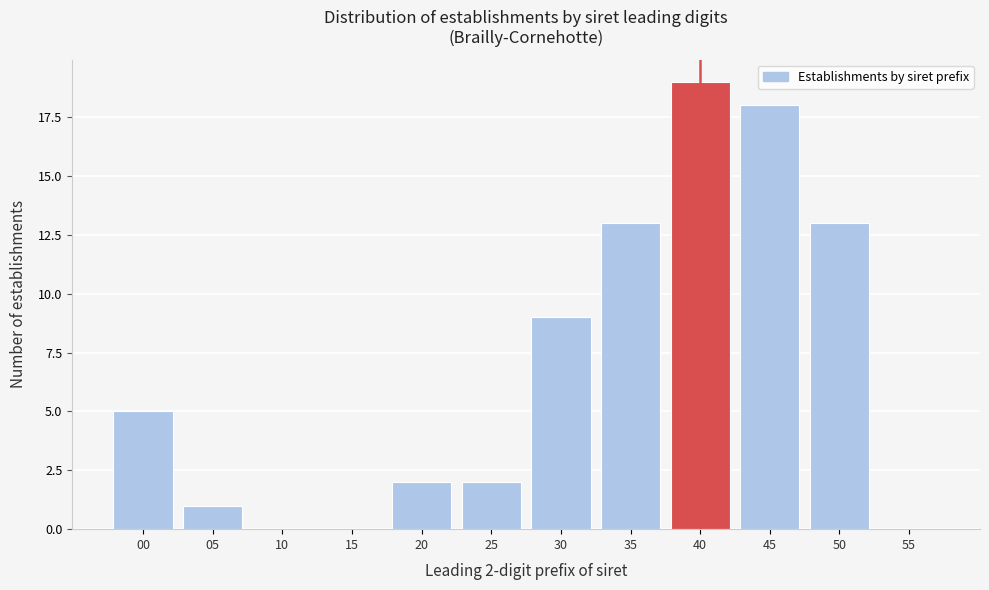

Reading left to right, extract all data points from this chart.

00=5	05=1	10=0	15=0	20=2	25=2	30=9	35=13	40=19	45=18	50=13	55=0